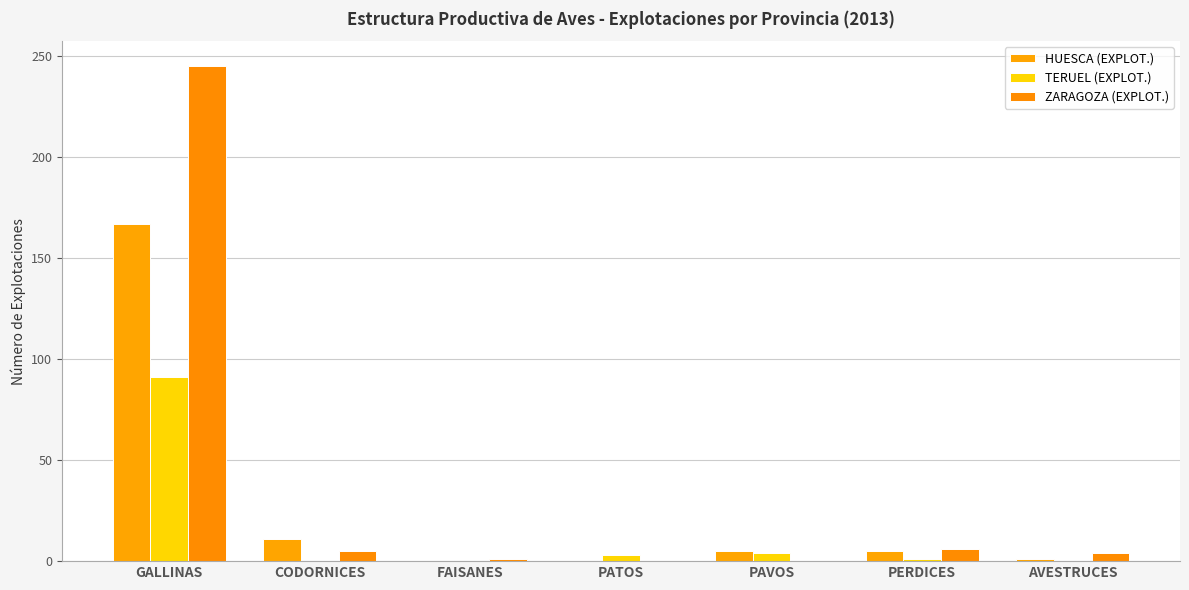

The value of TERUEL (EXPLOT.) at PAVOS is 4. True or false?

True